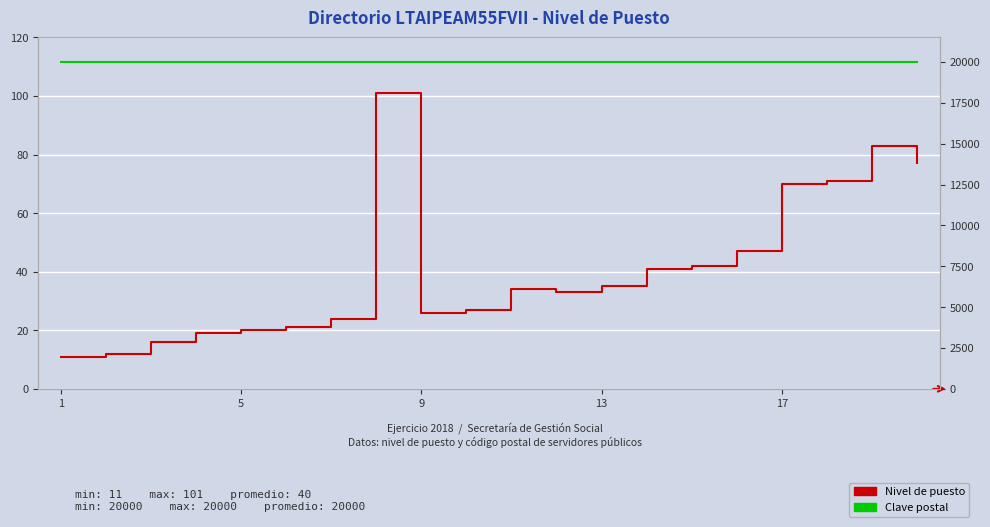

How many categories are shown in the chart?

20